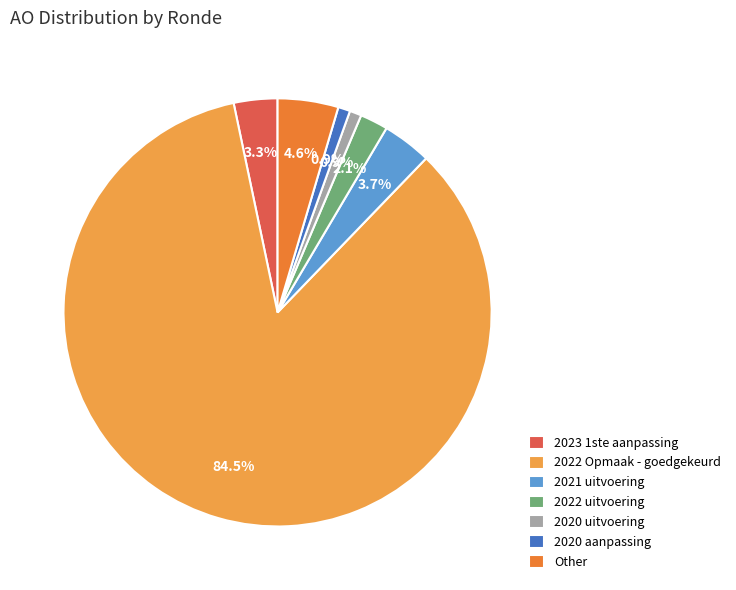

How much of the chart is everything except 2020 uitvoering?

99.1%